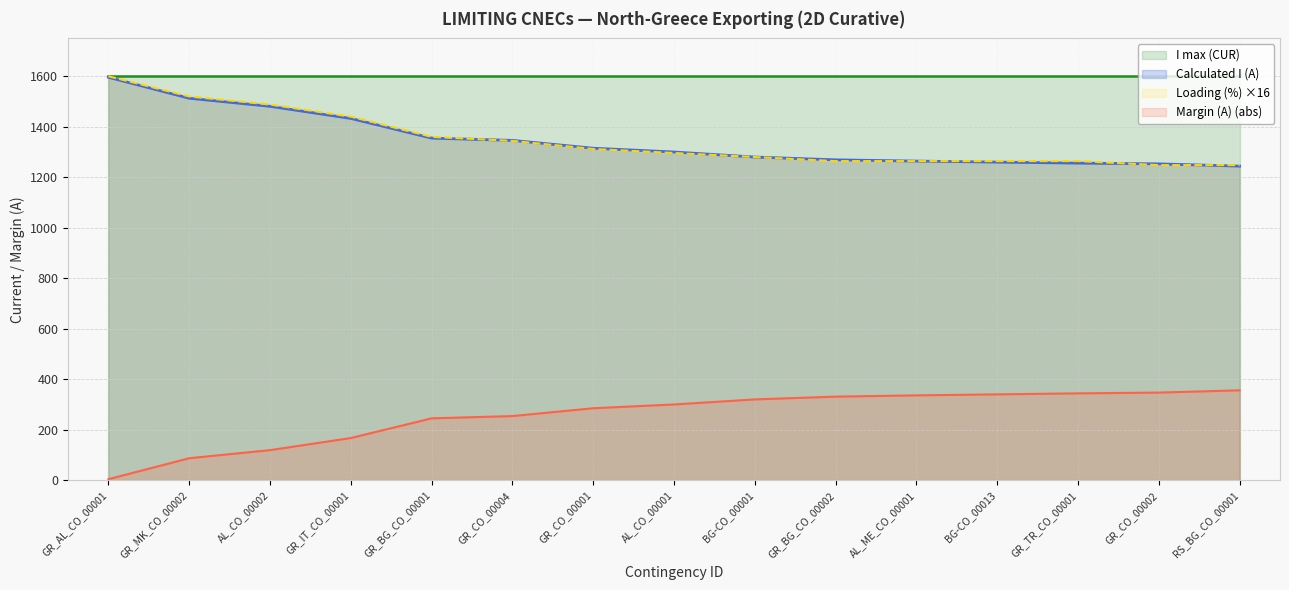

What is the difference between the second highest and second lowest values in the Margin (A) series?

260